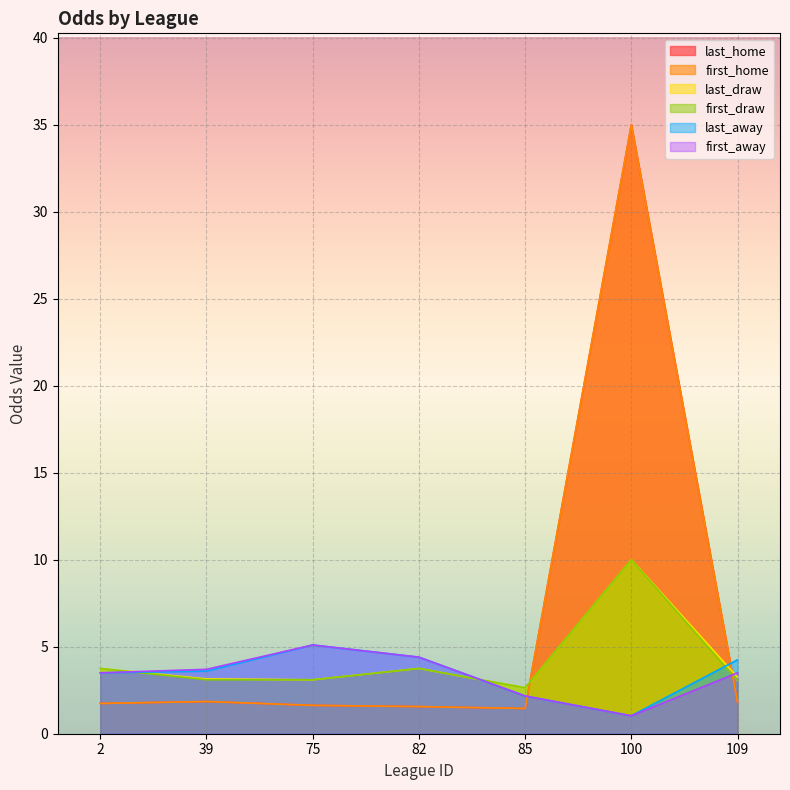

The value of last_home at 2 is 1.7. True or false?

True